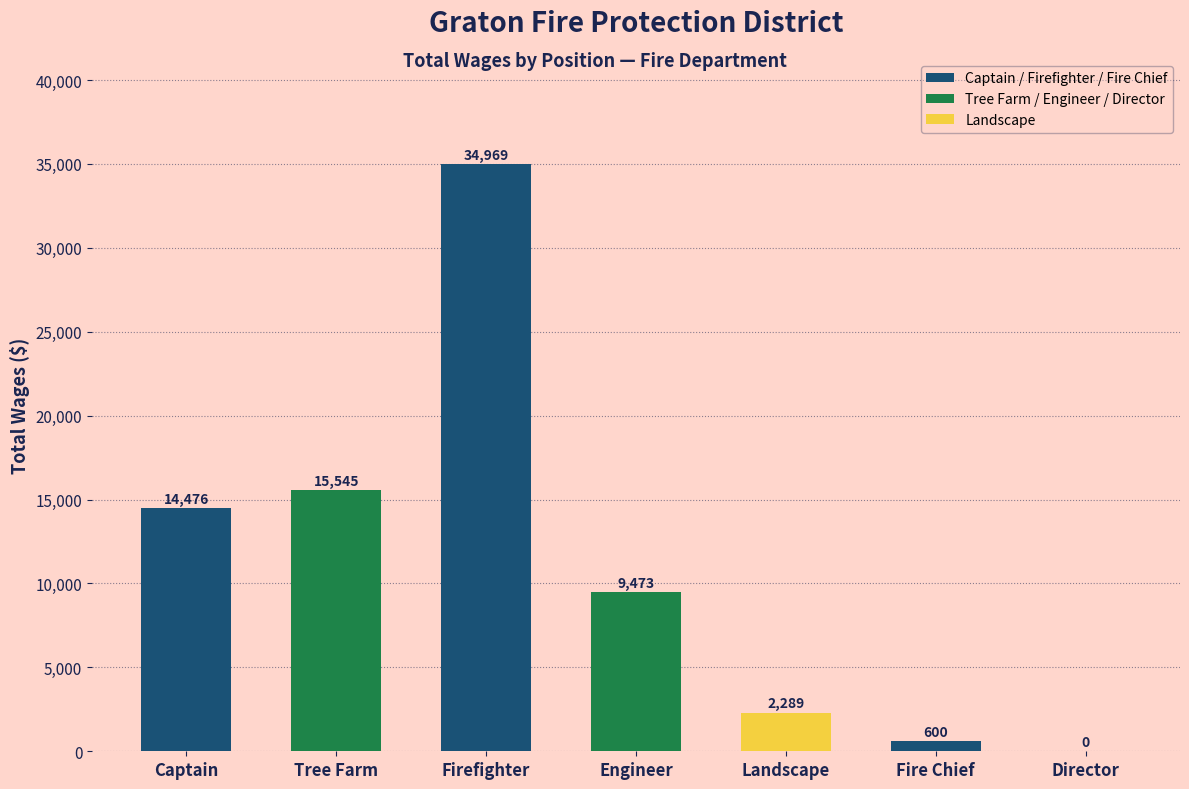

At which label does the data first exceed 9473?

Captain